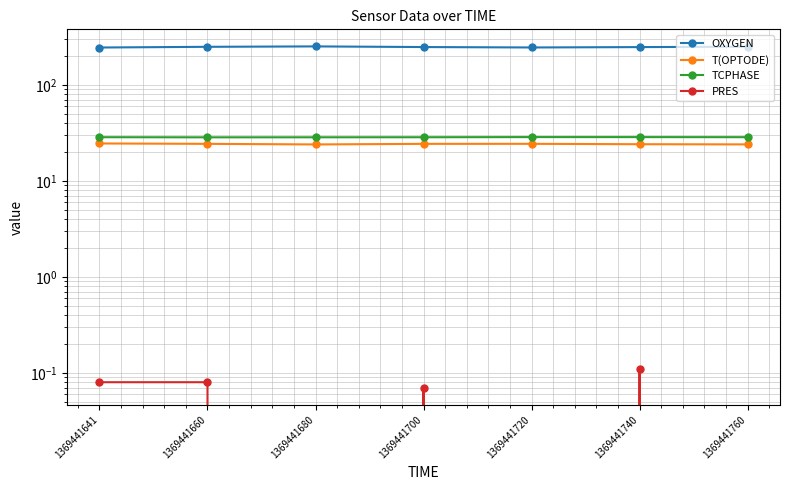

True or false: T(OPTODE) has more than 2 interior local peaks.

False